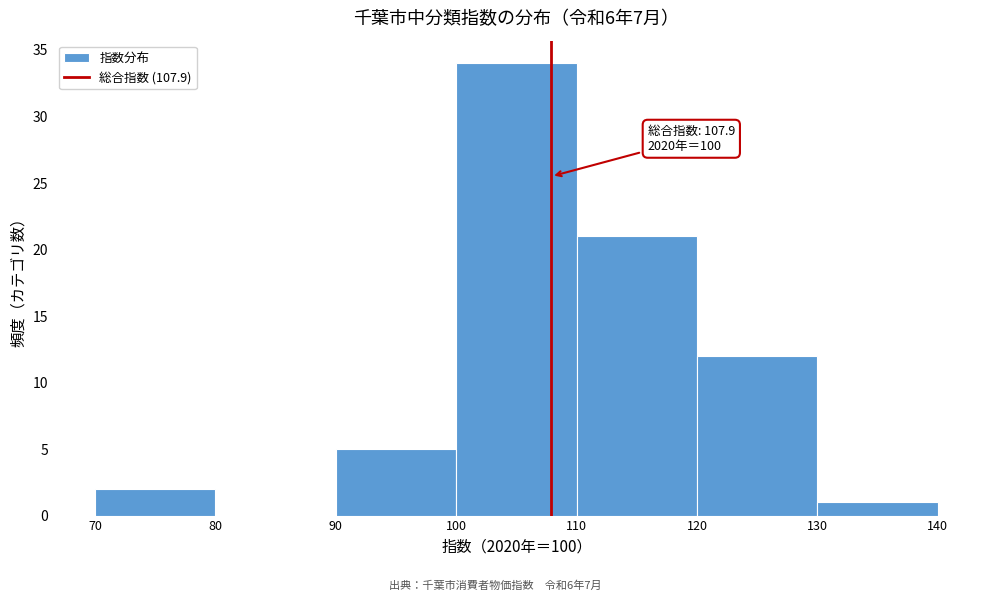

Over which range of the x-axis is the bar tallest?

100 to 110